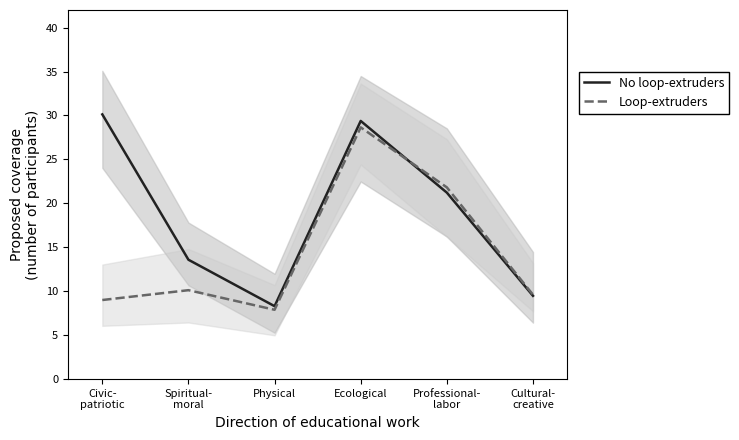

Between Cultural-
creative and Ecological, which is larger?

Ecological